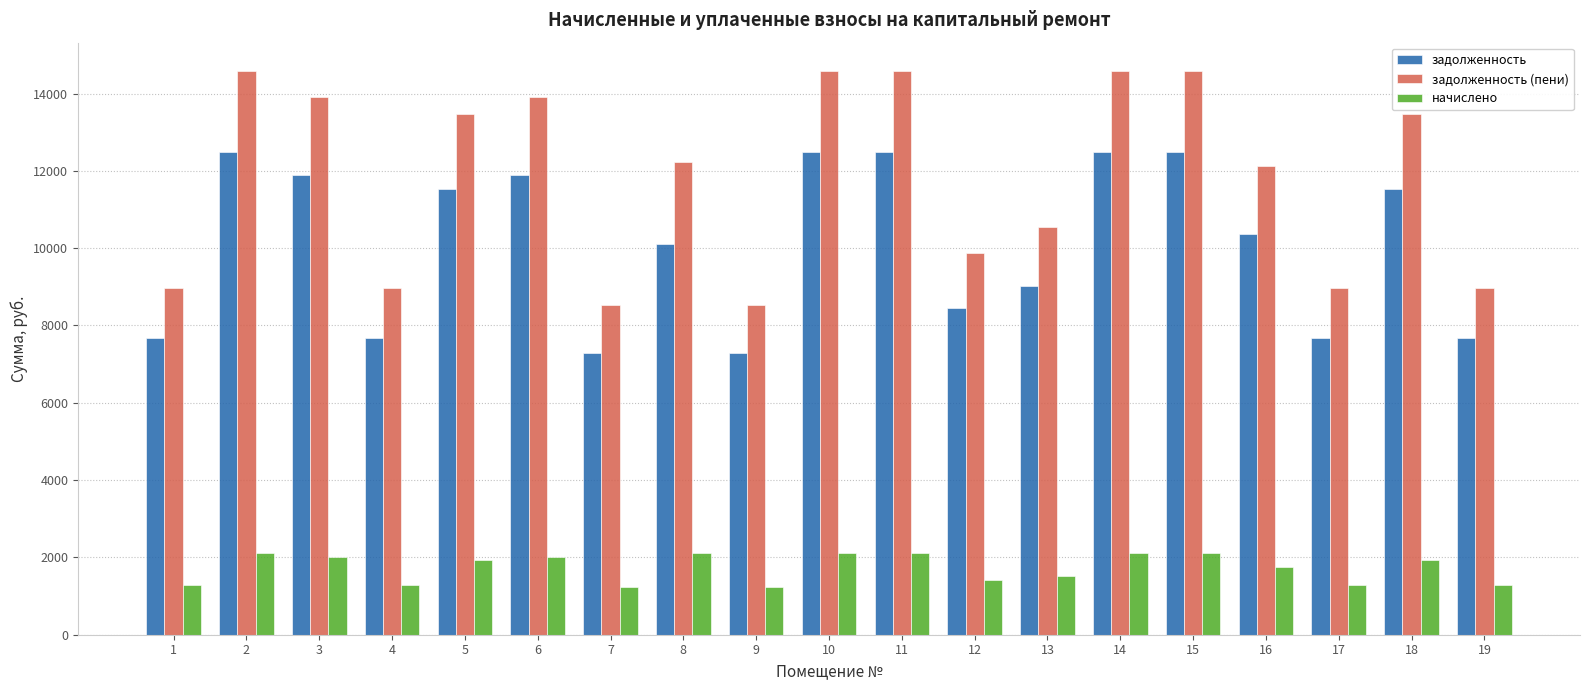

Reading left to right, extract all data points from this chart.

задолженность: 1=7680.0	2=12480.0	3=11904.0	4=7680.0	5=11520.0	6=11904.0	7=7296.0	8=10114.0	9=7296.0	10=12480.0	11=12480.0	12=8448.0	13=9024.0	14=12480.0	15=12480.0	16=10368.0	17=7680.0	18=11520.0	19=7680.0
задолженность (пени): 1=8976.0	2=14586.0	3=13912.8	4=8976.0	5=13464.0	6=13912.8	7=8527.2	8=12220.0	9=8527.2	10=14586.0	11=14586.0	12=9873.6	13=10546.8	14=14586.0	15=14586.0	16=12117.6	17=8976.0	18=13464.0	19=8976.0
начислено: 1=1296.0	2=2106.0	3=2008.8	4=1296.0	5=1944.0	6=2008.8	7=1231.2	8=2106.0	9=1231.2	10=2106.0	11=2106.0	12=1425.6	13=1522.8	14=2106.0	15=2106.0	16=1749.6	17=1296.0	18=1944.0	19=1296.0